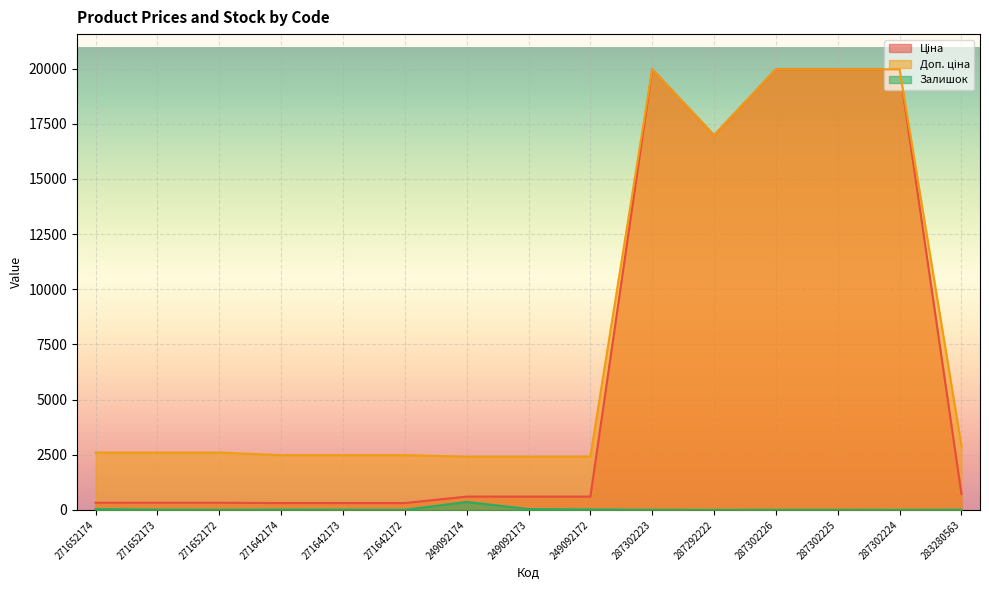

Does the chart display data point markers on the line(s)?

No